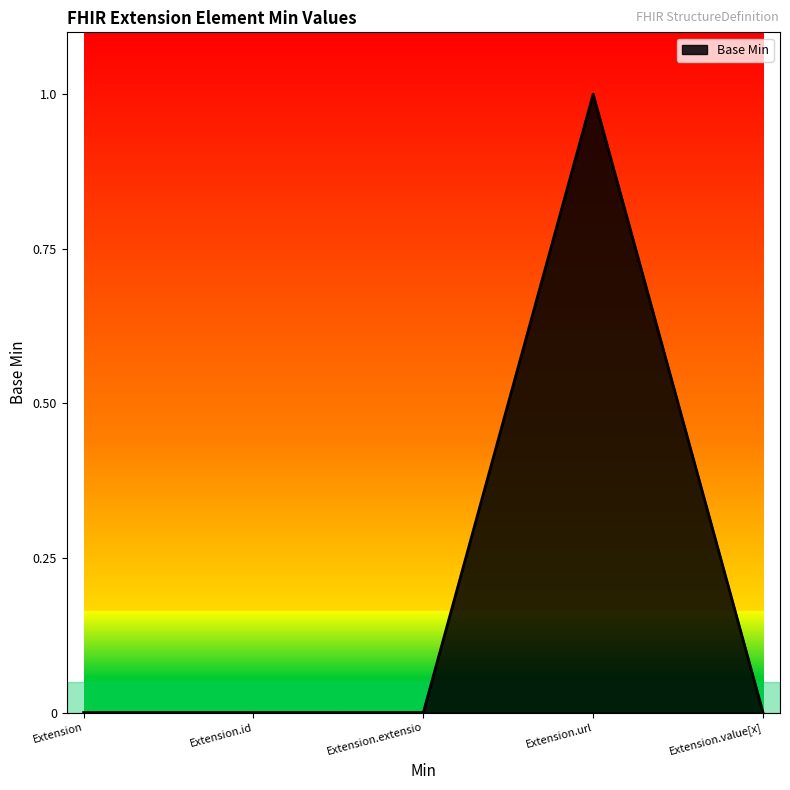

True or false: there are more than 2 points higher than both neighbors.

False